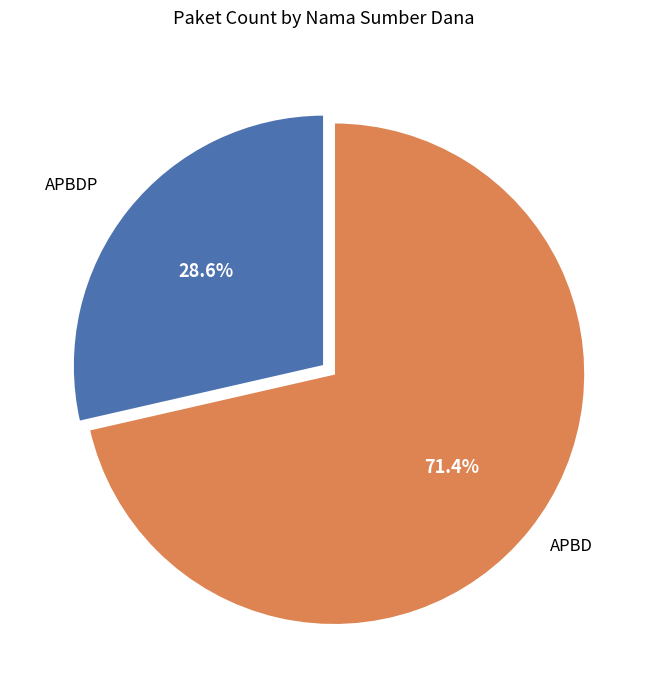

Is there any slice that represents more than half of the pie?

Yes